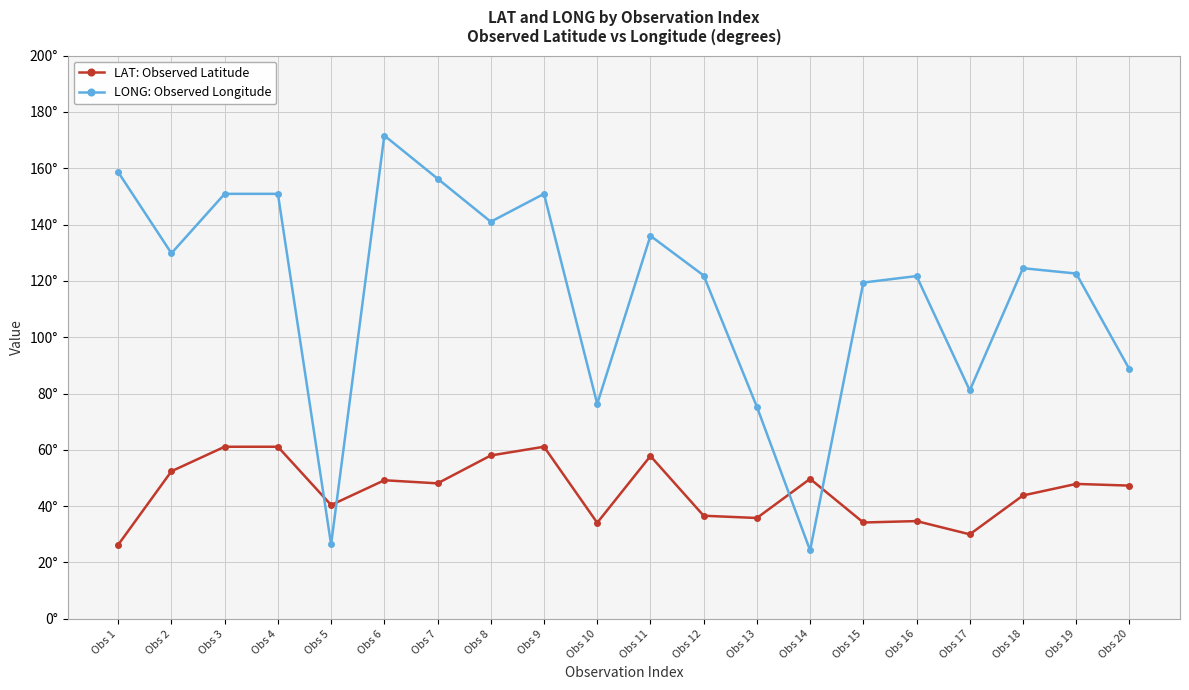

In LONG: Observed Longitude, how many points are higher than both neighbors (excluding endpoints)?

5